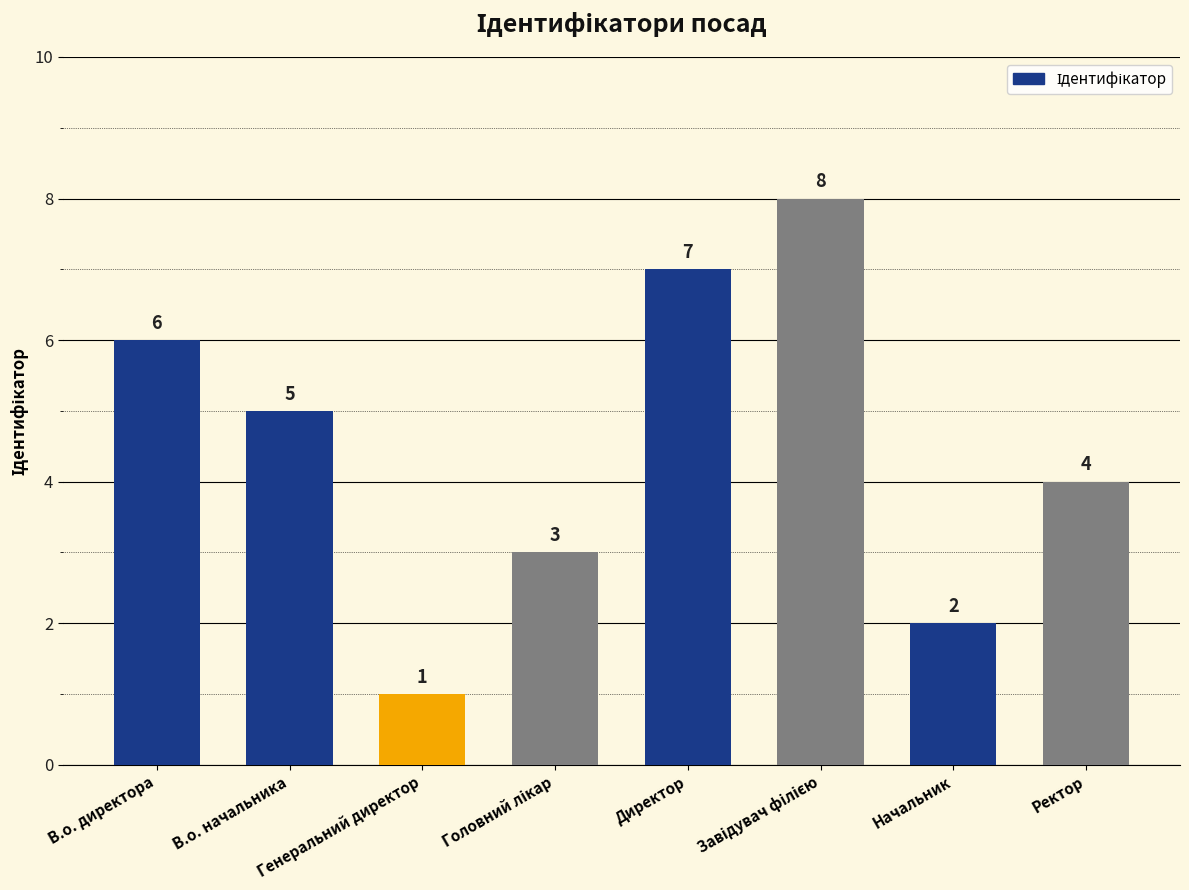

Approximately how many times larger is the value at Начальник compared to Ректор?

0.5